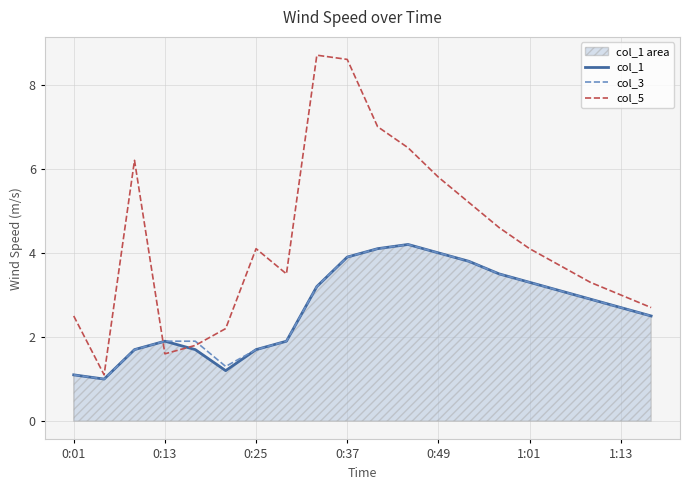

What is the lowest value of the col_1 series?

1.0